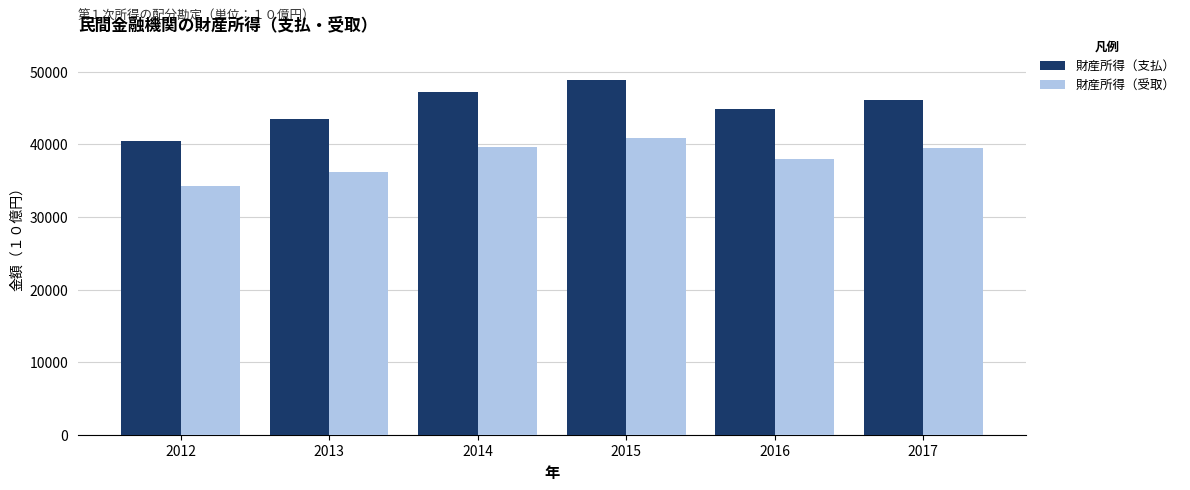

How many bars are there in total?

12